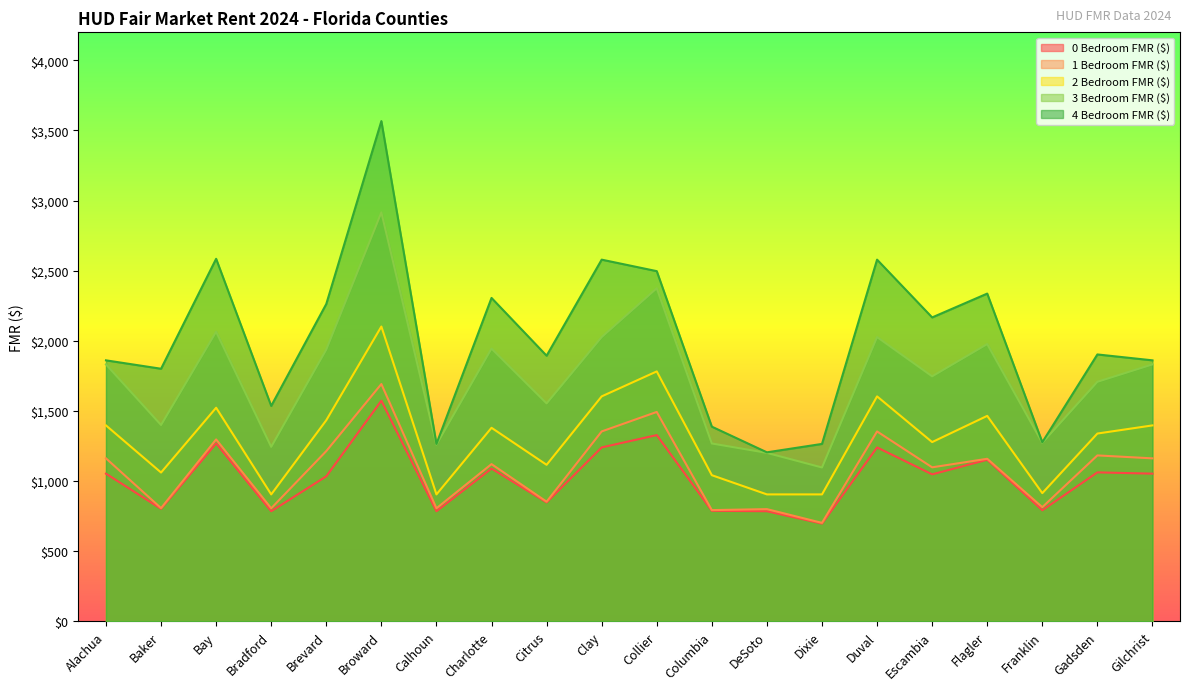

Where is the first local minimum for 2 Bedroom FMR ($)?

Baker